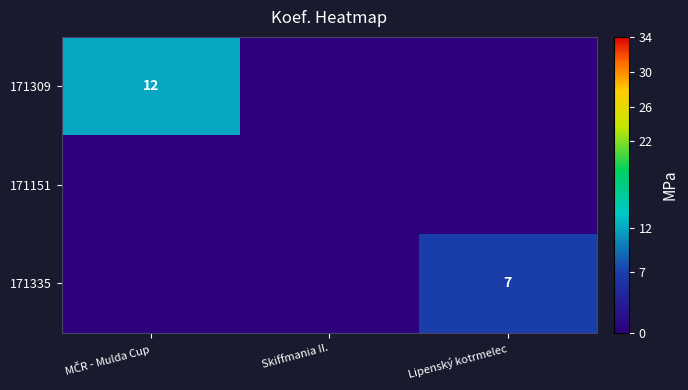

At how many categories does at least one series exceed 8?

1